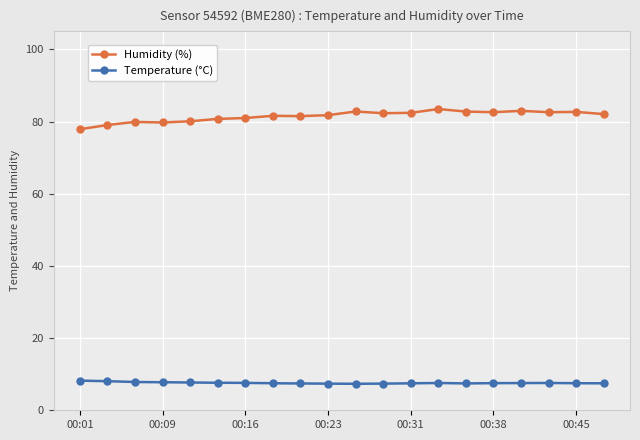

How many series are shown in this chart?

2